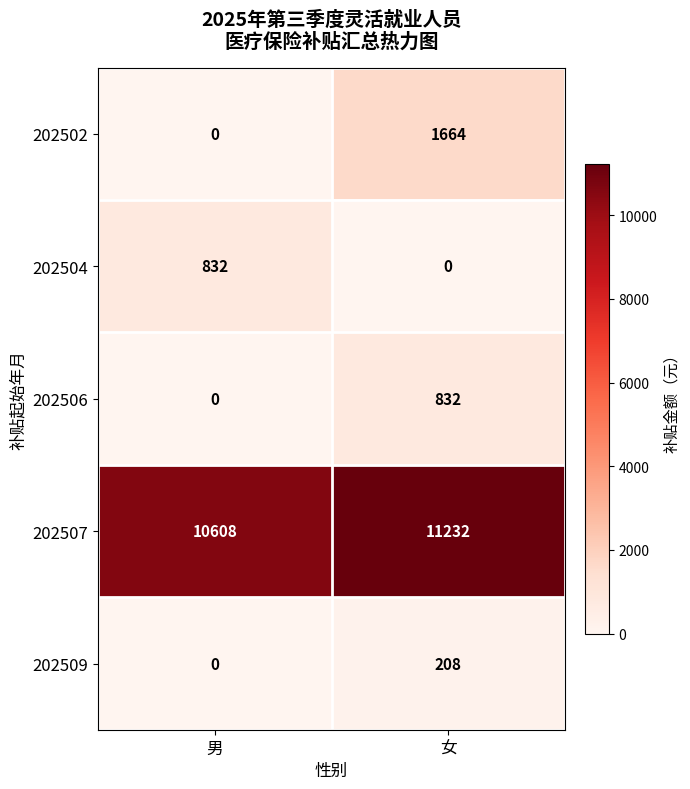

What is the total value across all series at 男?

11440